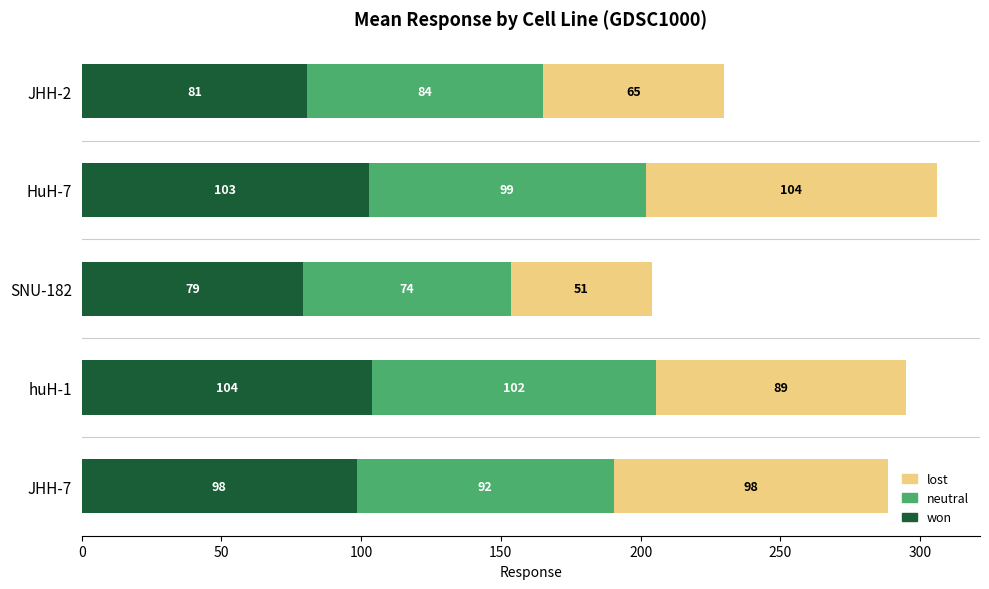

List the labels in order of won value, largest first.

huH-1, HuH-7, JHH-7, JHH-2, SNU-182